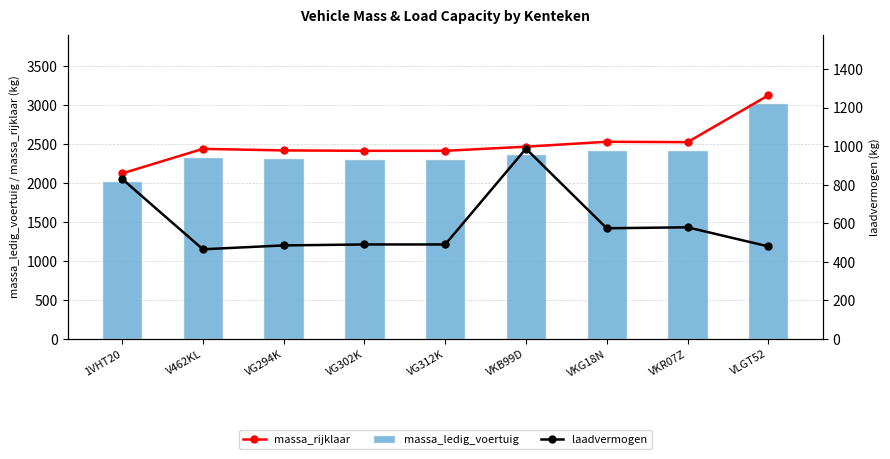

Rank the series at VG294K from lowest to highest value.

laadvermogen, massa_ledig_voertuig, massa_rijklaar